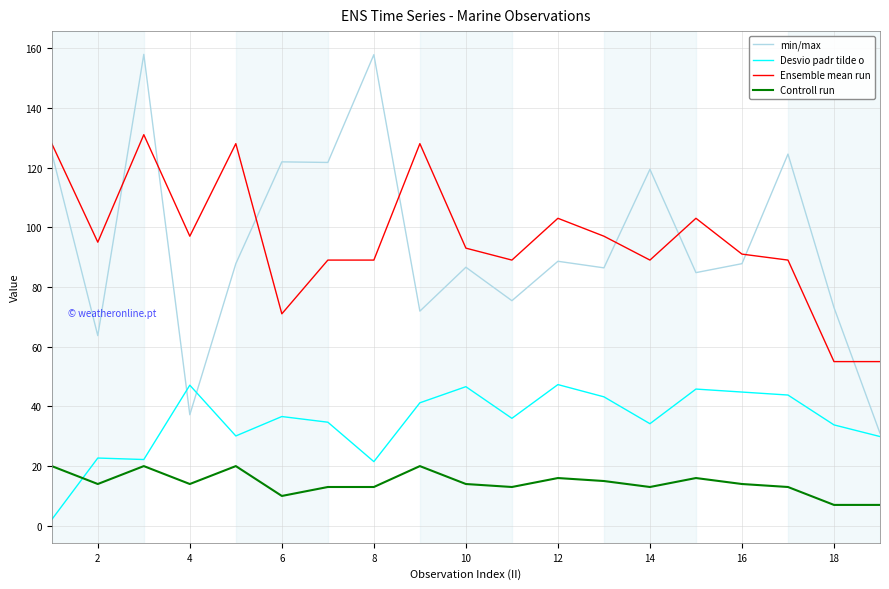

True or false: Ensemble mean run has more than 1 interior local peaks.

True